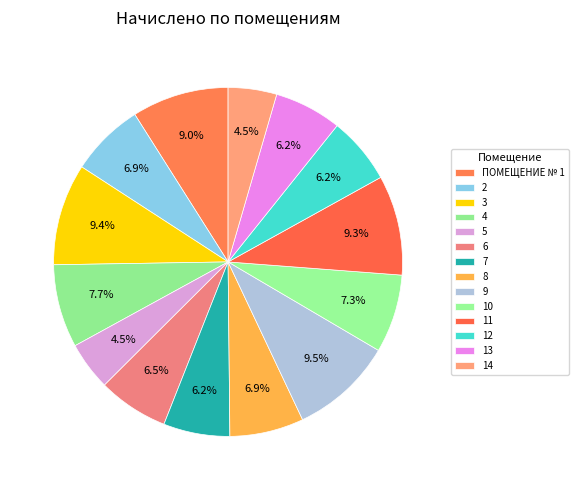

Which category has the biggest portion of the pie?

9